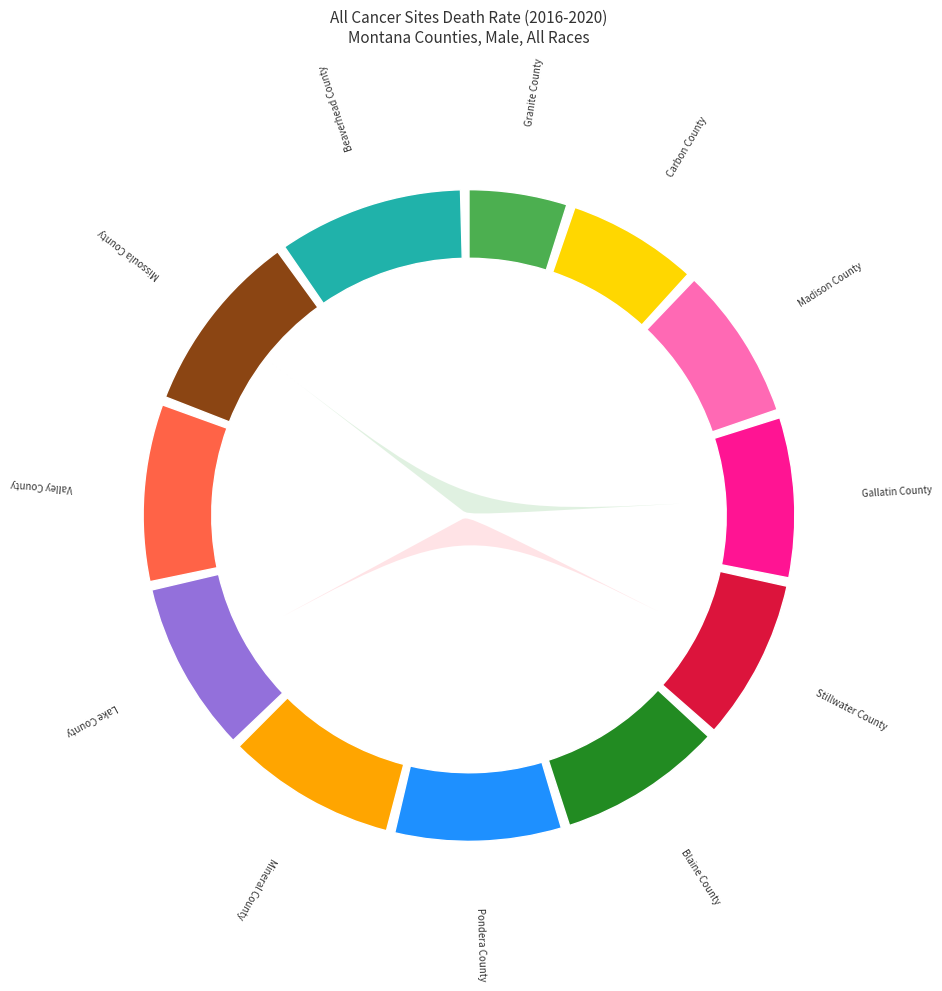

What is the ratio of the value at Gallatin County to the value at Beaverhead County?

0.9